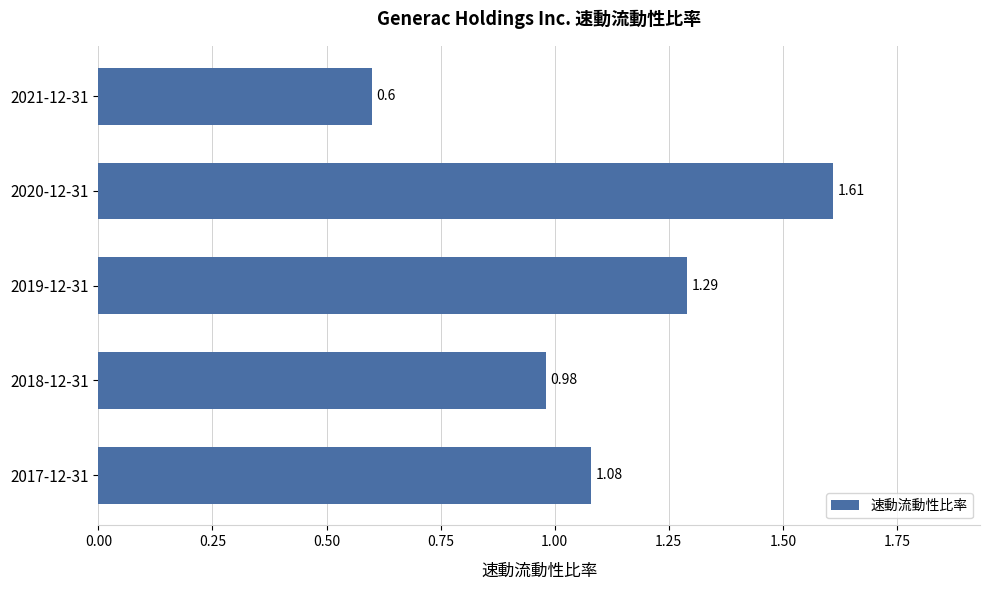

Which has a higher value, 2021-12-31 or 2017-12-31?

2017-12-31